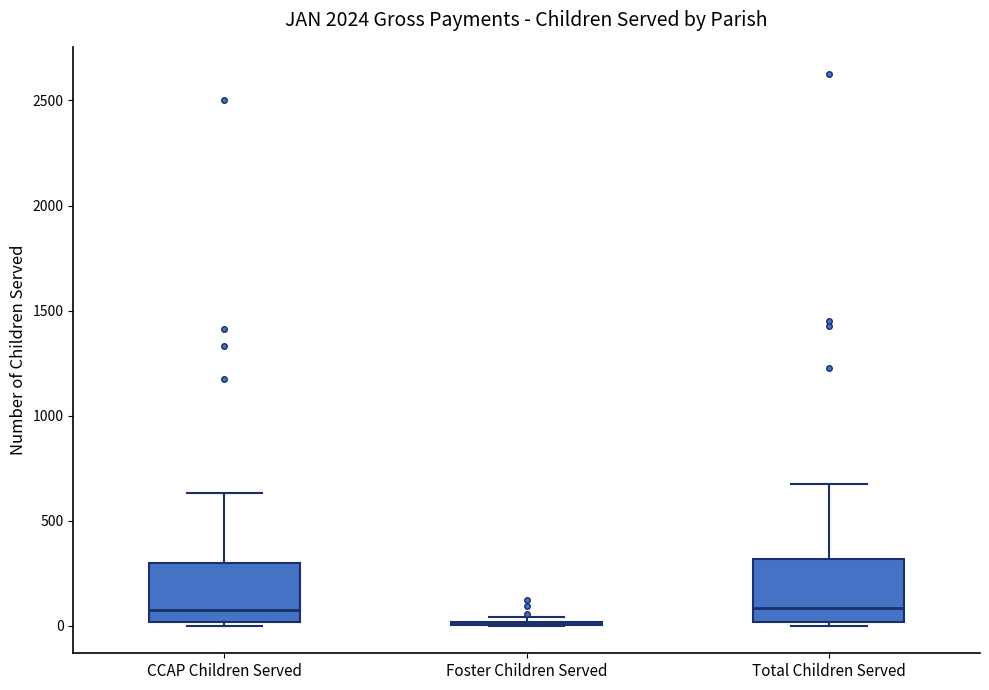

Reading left to right, transcribe this box plot: for each box, give where its median line is, the range the box spans, and where its two whiskers end, as read against the y-axis. The values are not printed on the chart, so give them approximately, as read against the axis.

CCAP Children Served: median 100, box 0 to 300, whiskers 0 (just below the box's lower edge) to 650
Foster Children Served: box collapsed to a line at 0, whiskers 0 to 50
Total Children Served: median 100, box 0 to 300, whiskers 0 (just below the box's lower edge) to 650